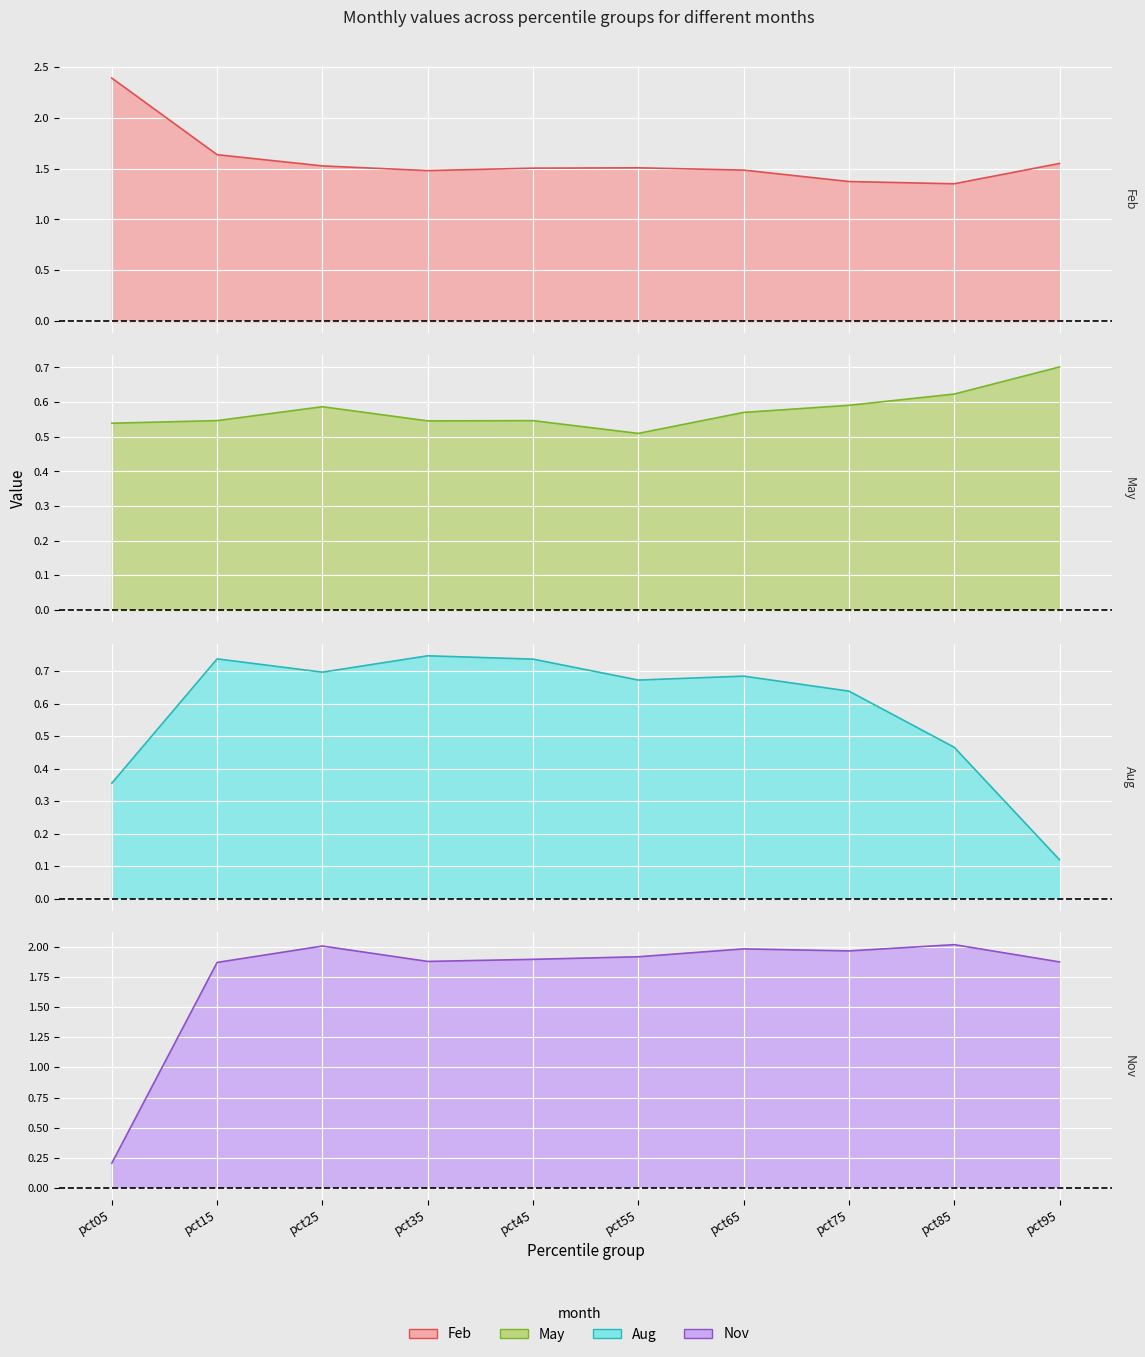

Where is Feb nearest to the value 1?

pct85